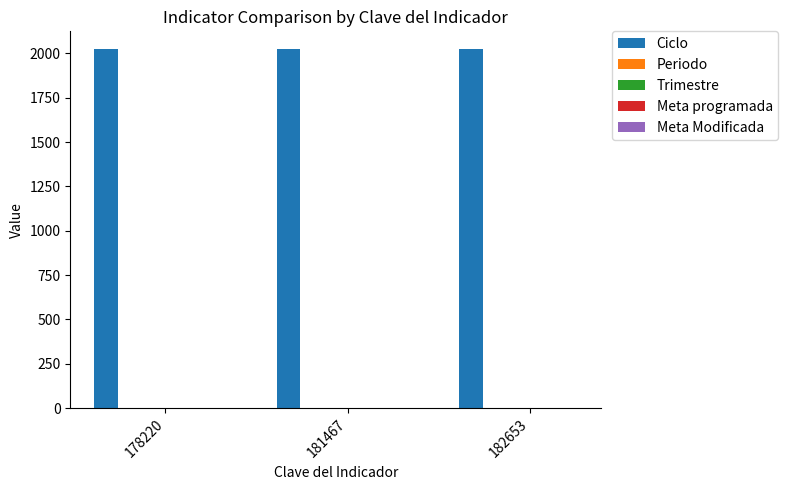

What is the sum of all Ciclo values?

6069